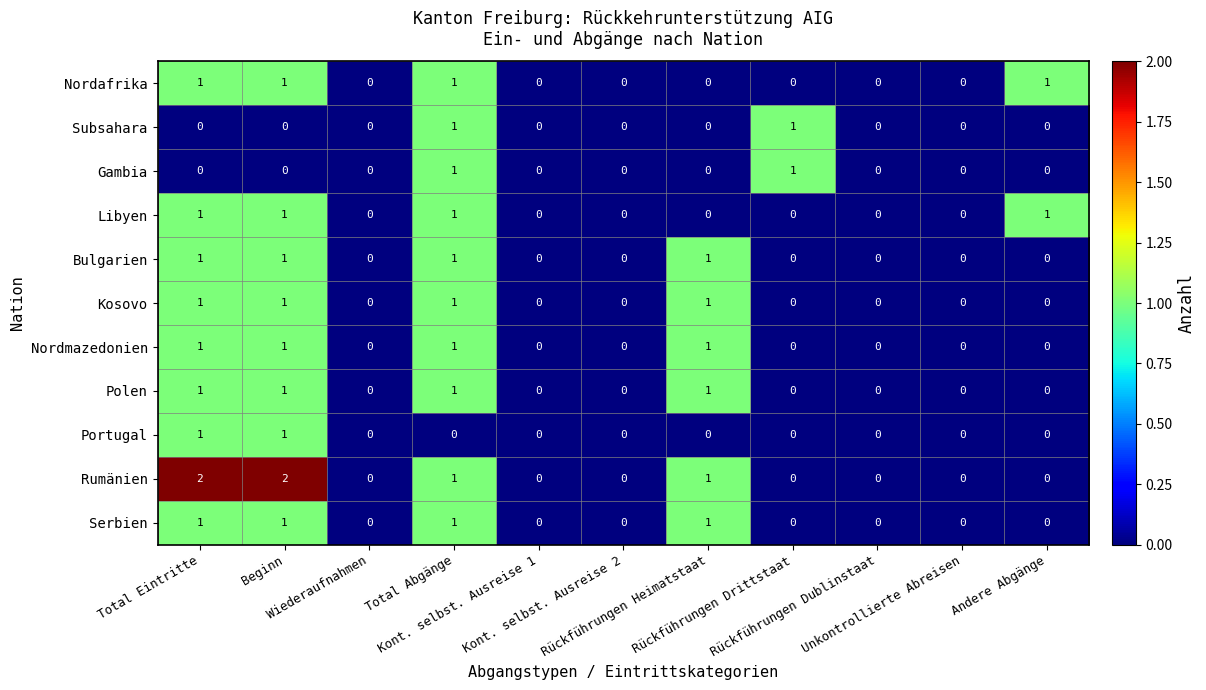

How many distinct data groups are displayed?

11